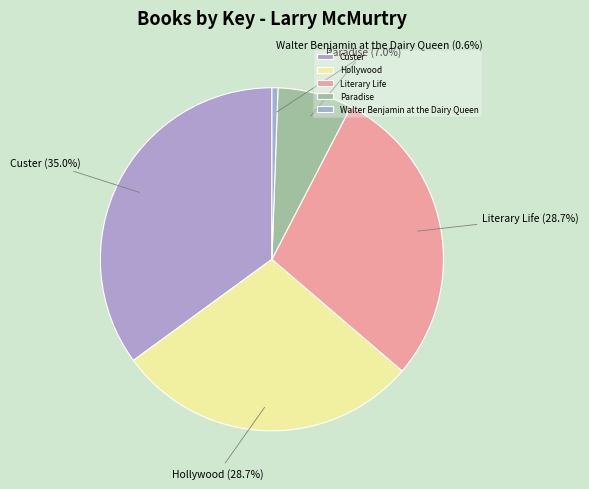

Does Literary Life account for over 50% of the chart?

No